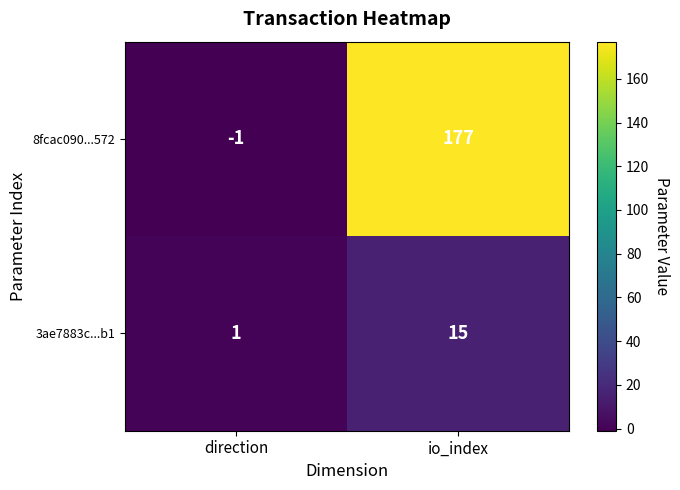

At how many categories does at least one series exceed 33?

1